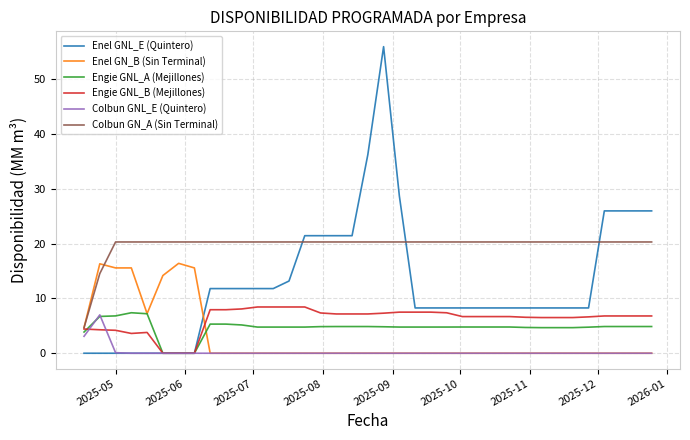

True or false: Enel GNL_E (Quintero) and Colbun GN_A (Sin Terminal) intersect in this chart.

True